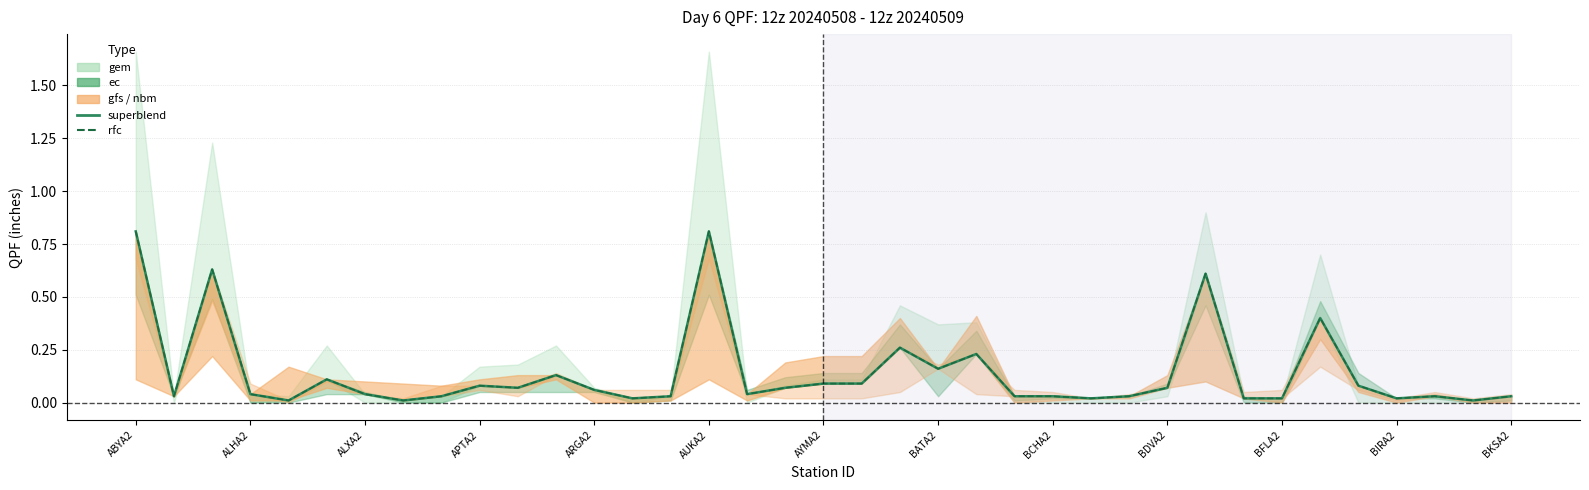

The superblend series shows 0.0 at 34. True or false?

False